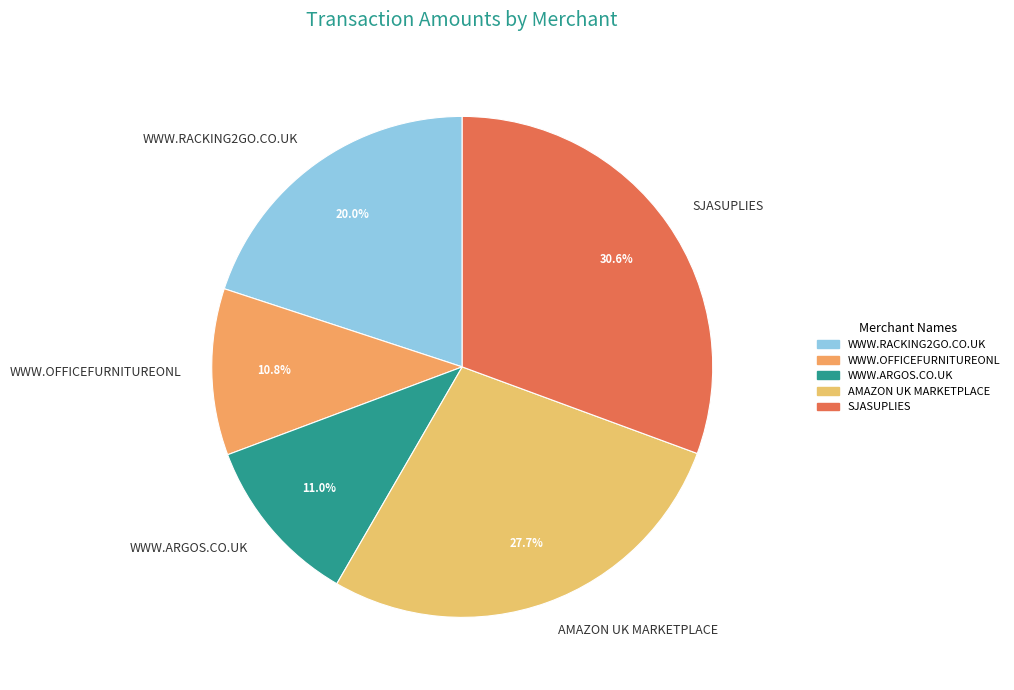

Which slice is the largest?

SJASUPLIES